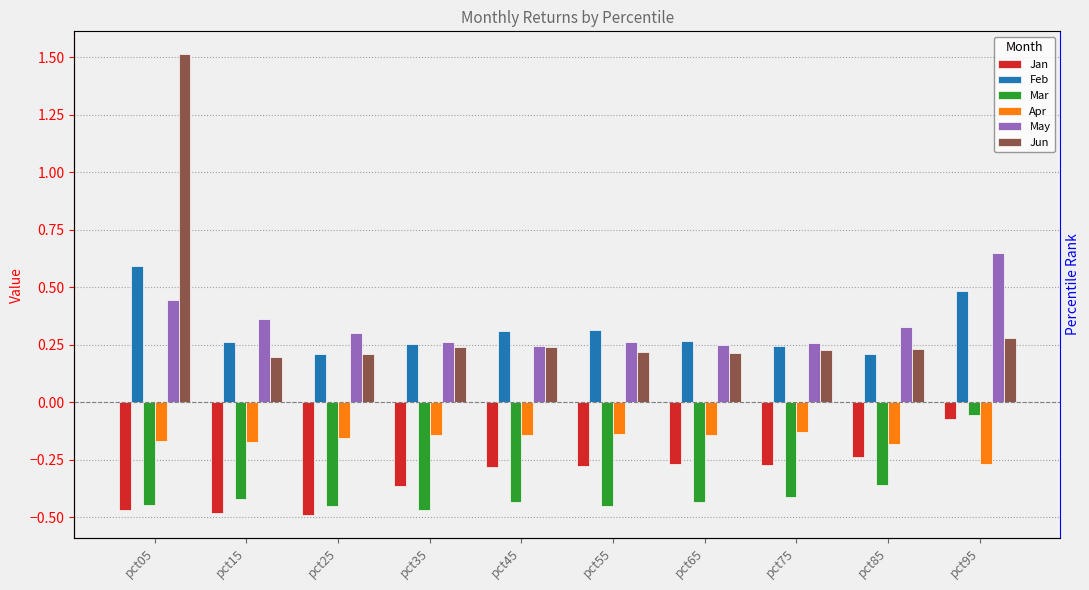

Which label corresponds to the smallest value in the chart?

pct25